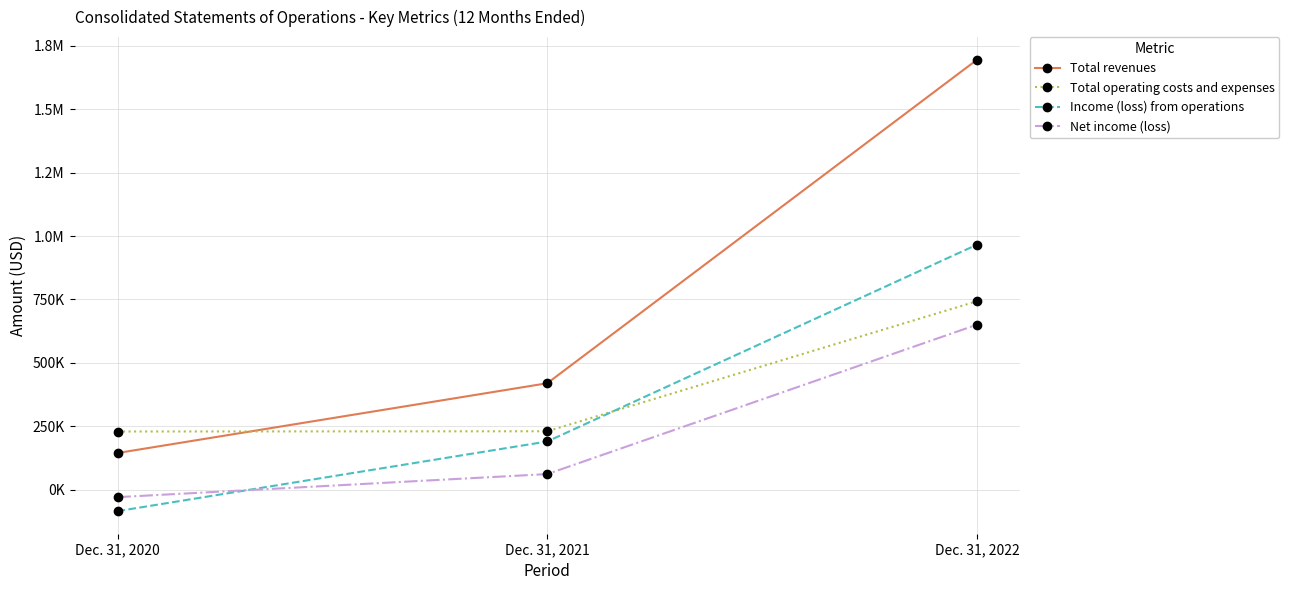

Is this an area chart (filled region under the line)?

No